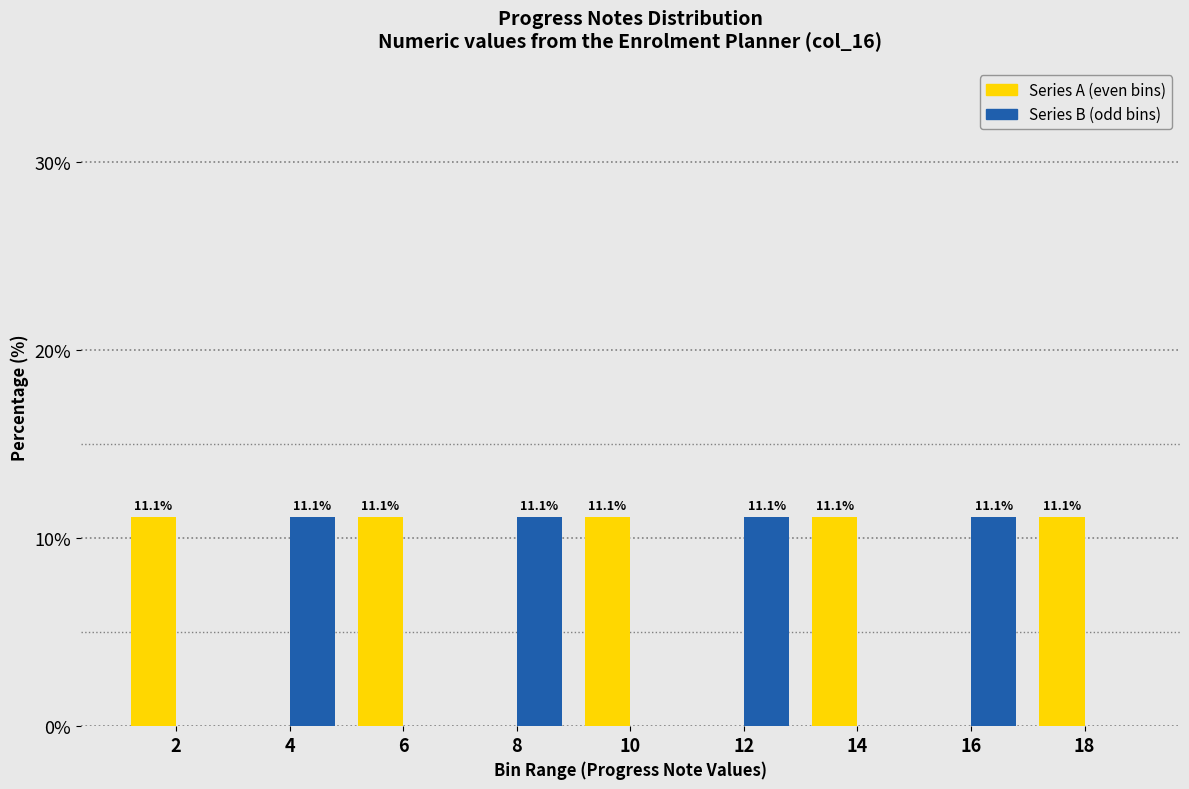

Reading right to left, extract all data points from this chart.

Series A: 18=11.1	16=0.0	14=11.1	12=0.0	10=11.1	8=0.0	6=11.1	4=0.0	2=11.1
Series B: 18=0.0	16=11.1	14=0.0	12=11.1	10=0.0	8=11.1	6=0.0	4=11.1	2=0.0